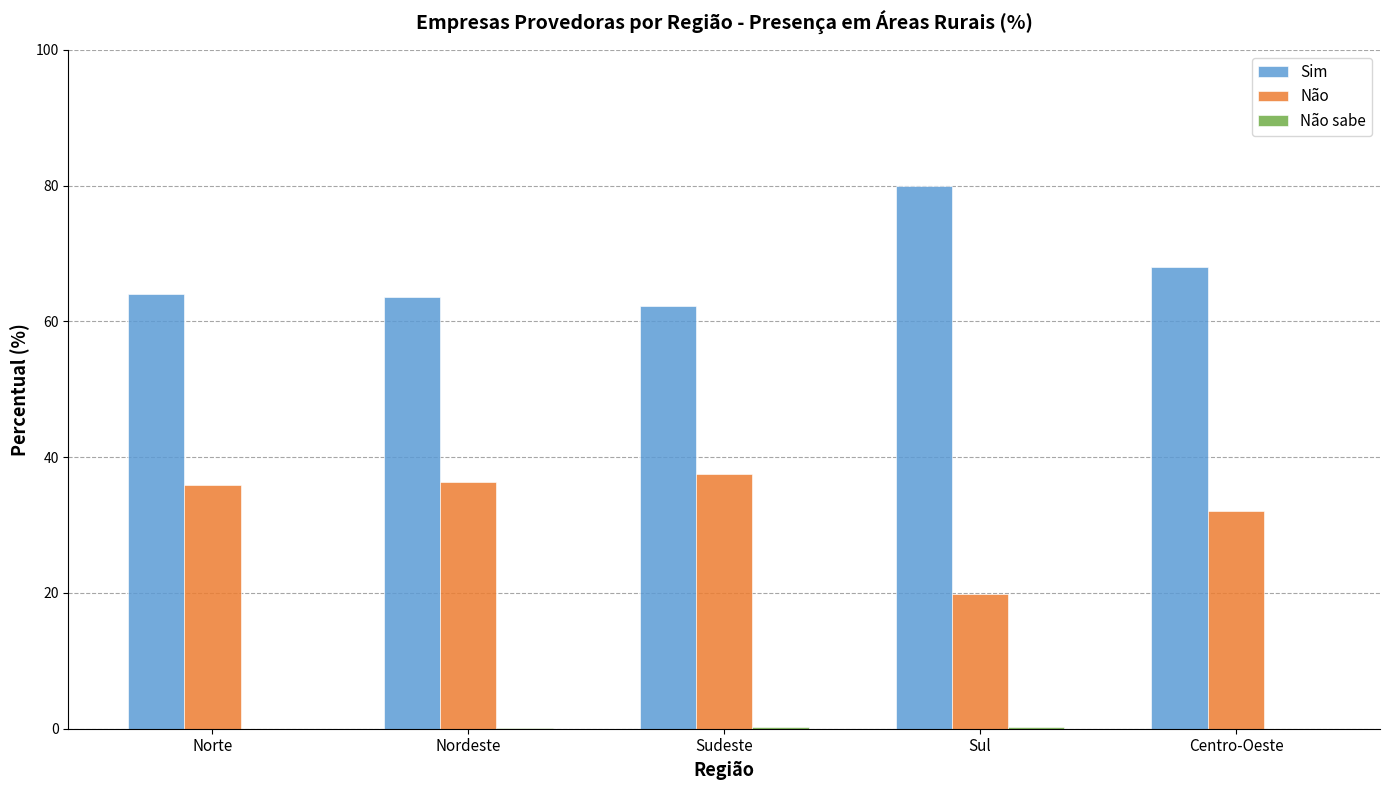

What is the sum of the Sim values at Centro-Oeste and Norte?

132.0